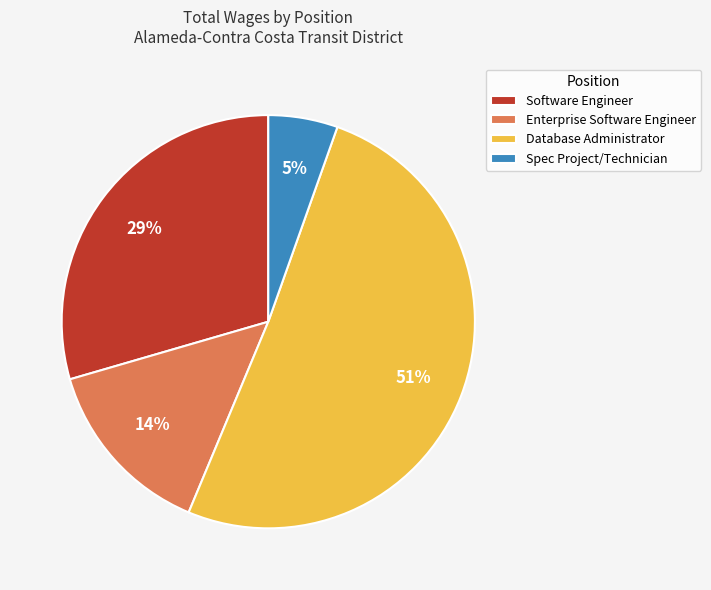

To the nearest percent, what is the difference between the Enterprise Software Engineer and Spec Project/Technician slice percentages?

9%